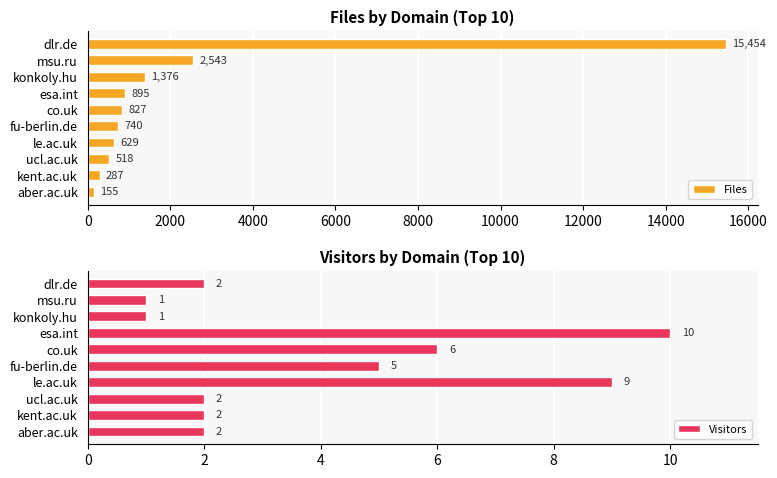

True or false: Files has a value of 518 at ucl.ac.uk.

True